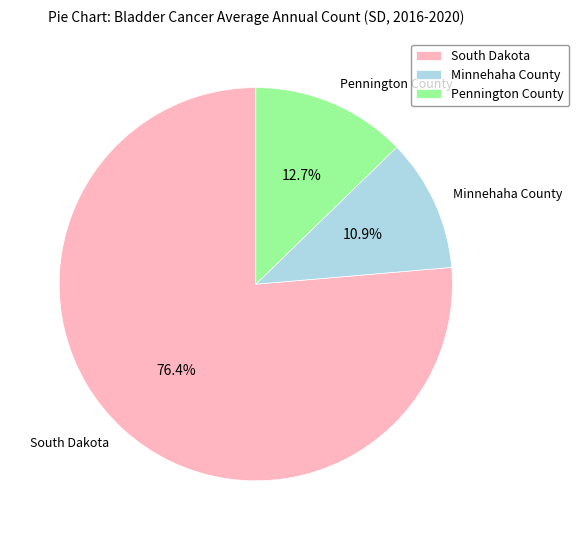

True or false: Minnehaha County accounts for 11% of the total.

True